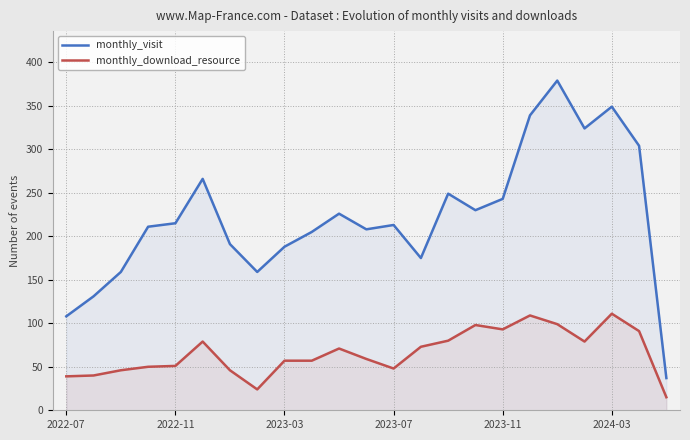

What is the greatest value displayed?

379